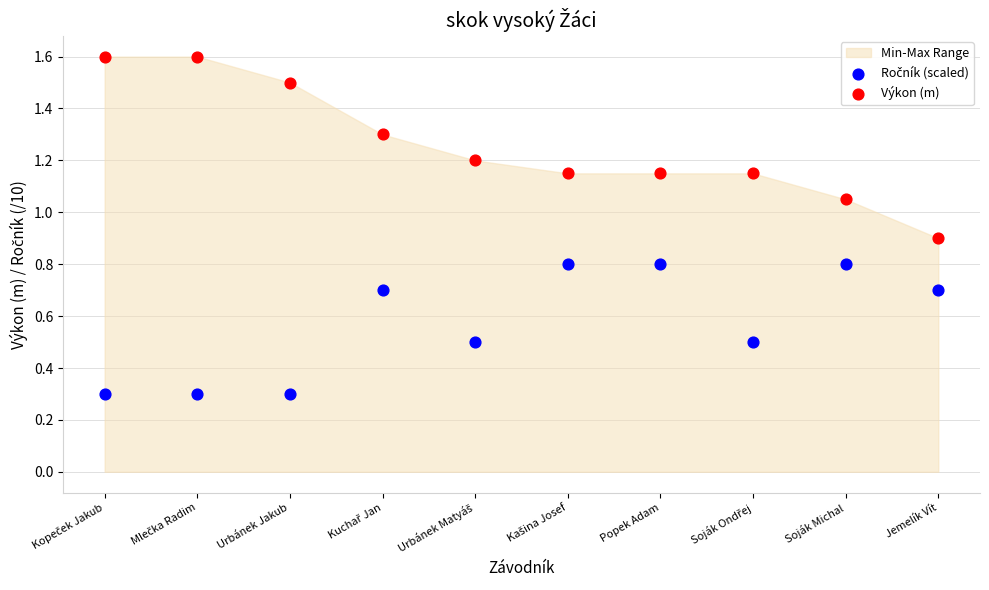

Which series has the widest spread of Y values?

Výkon (m)